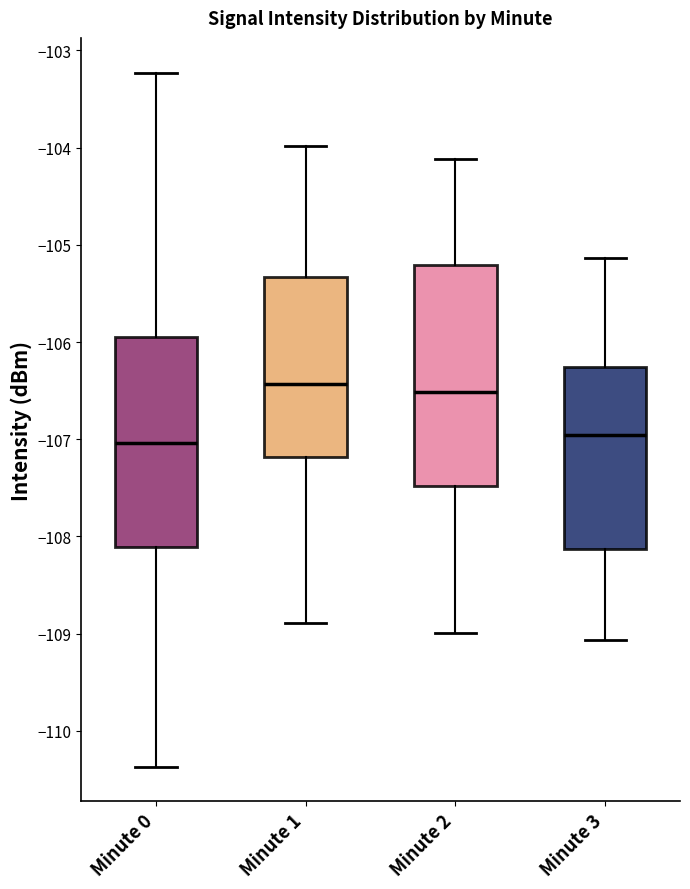

Reading left to right, transcribe this box plot: for each box, give where its median line is, the range the box spans, and where its two whiskers end, as read against the y-axis. The values are not printed on the chart, so give them approximately, as read against the axis.

Minute 0: median -107.0, box -108.1 to -106.0, whiskers -110.4 to -103.2
Minute 1: median -106.4, box -107.2 to -105.3, whiskers -108.9 to -104.0
Minute 2: median -106.5, box -107.5 to -105.2, whiskers -109.0 to -104.1
Minute 3: median -107.0, box -108.1 to -106.3, whiskers -109.1 to -105.1